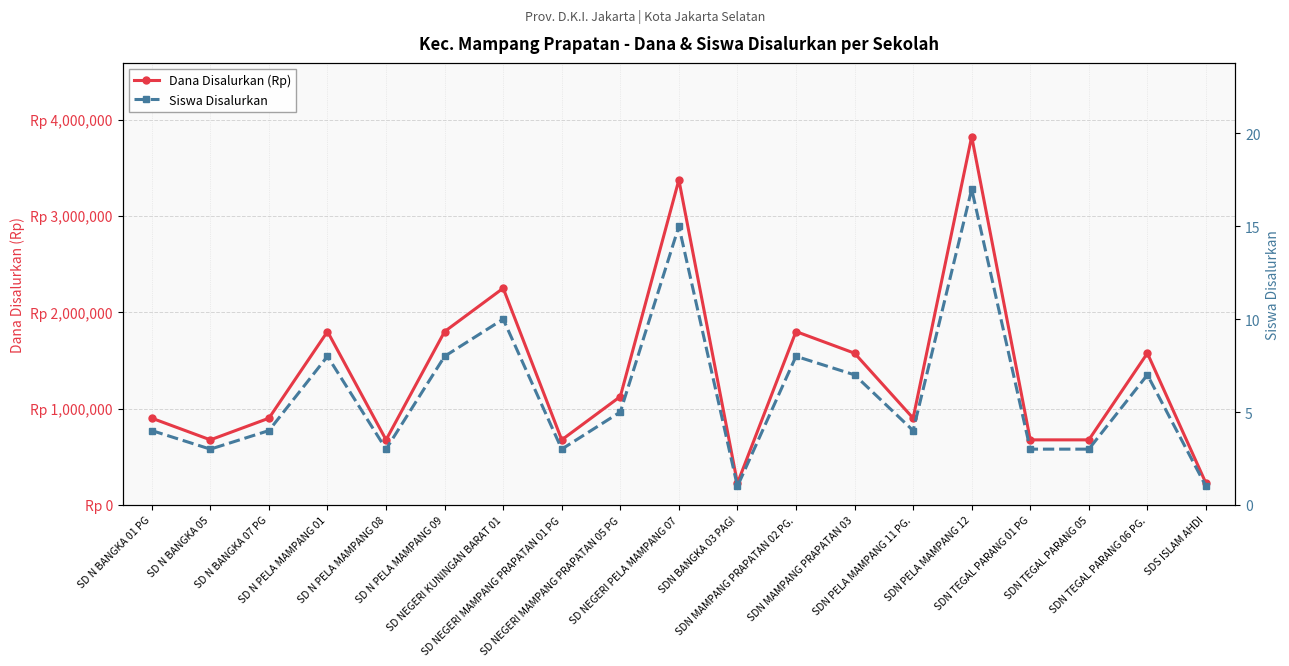

Reading right to left, what are all the values shown in this chart?

Dana Disalurkan (Rp): 225000	1575000	675000	675000	3825000	900000	1575000	1800000	225000	3375000	1125000	675000	2250000	1800000	675000	1800000	900000	675000	900000
Siswa Disalurkan: 1	7	3	3	17	4	7	8	1	15	5	3	10	8	3	8	4	3	4